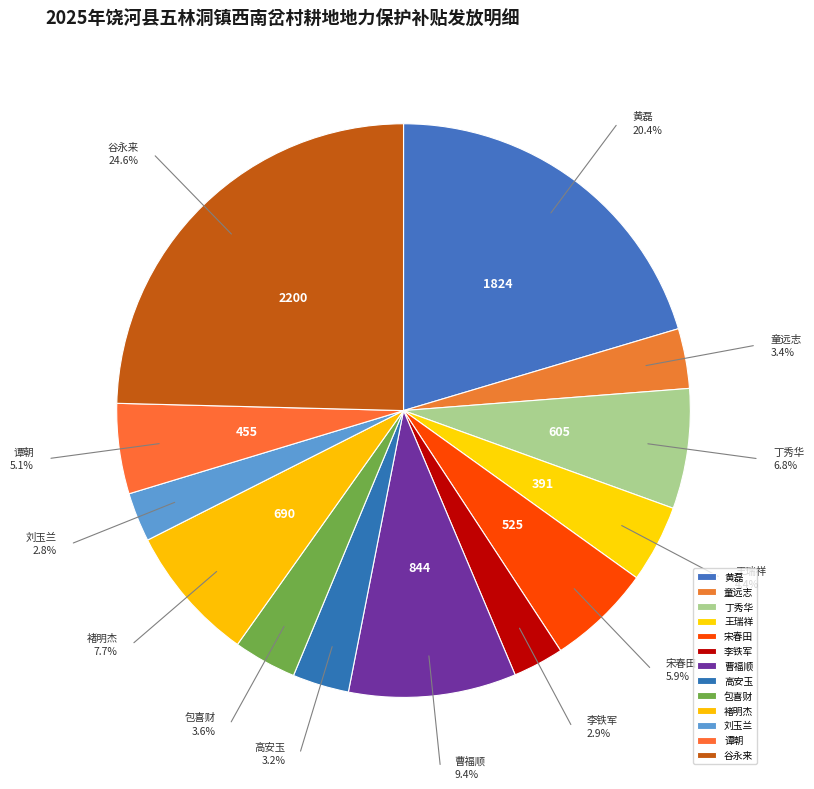

Count the number of slices in the pie.

13